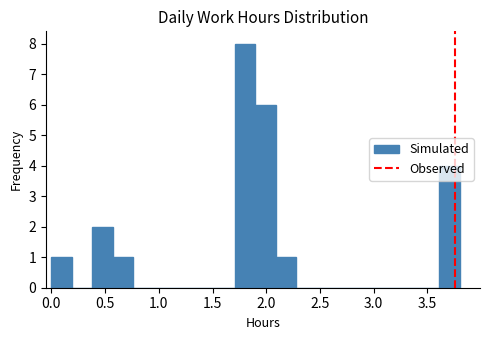

Around what value on the x-axis is the tallest bar? Give the approximate position of its centre, as read against the axis.

1.80